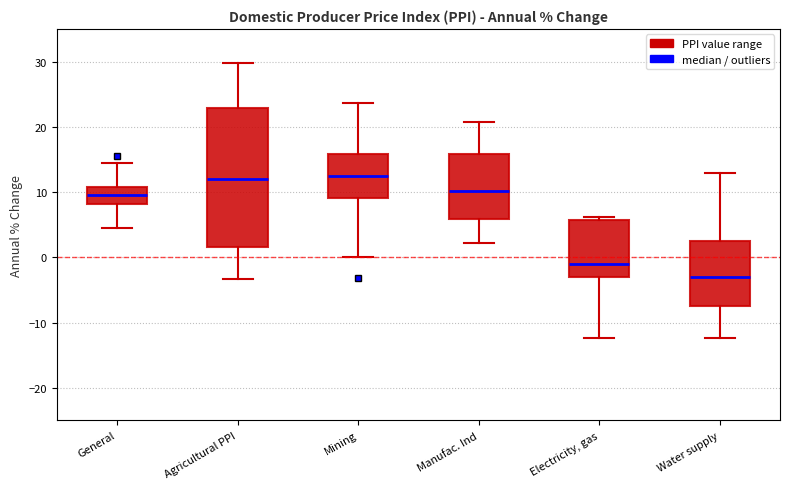

Reading left to right, read every box against the y-axis: the position of its median line, the range the box covers, and the ends of its whiskers. The values are not printed on the chart, so give them approximately, as read against the axis.

General: median 9, box 8 to 11, whiskers 5 to 14
Agricultural PPI: median 12, box 2 to 23, whiskers -3 to 30
Mining: median 13, box 9 to 16, whiskers 0 to 24
Manufac. Ind: median 10, box 6 to 16, whiskers 2 to 21
Electricity, gas: median -1, box -3 to 6, whiskers -12 to 6 (just above the box's upper edge)
Water supply: median -3, box -7 to 2, whiskers -12 to 13